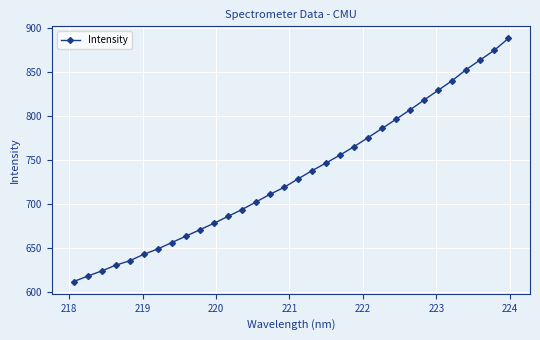

What is the difference between the maximum and second lowest values?

270.5